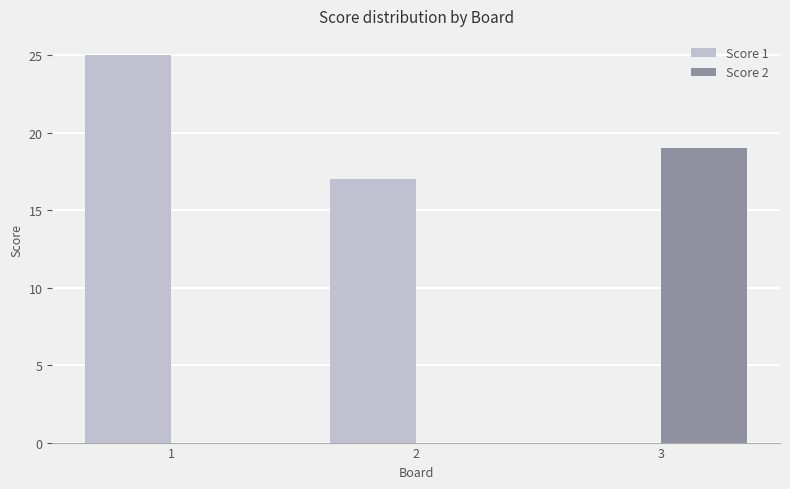

What is the difference between the Score 1 values at 2 and 1?

8